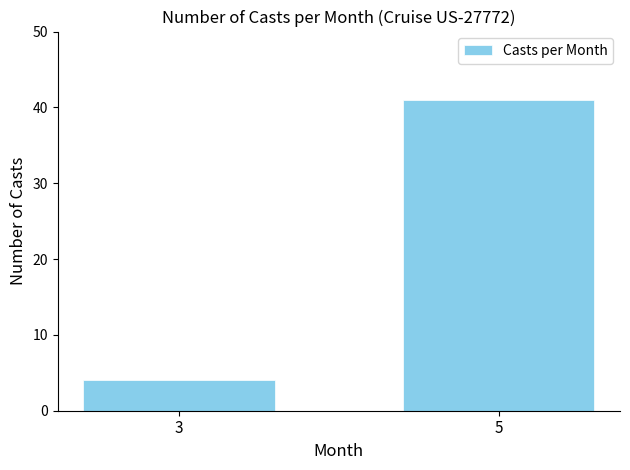

Rank the categories by value from highest to lowest.

5, 3